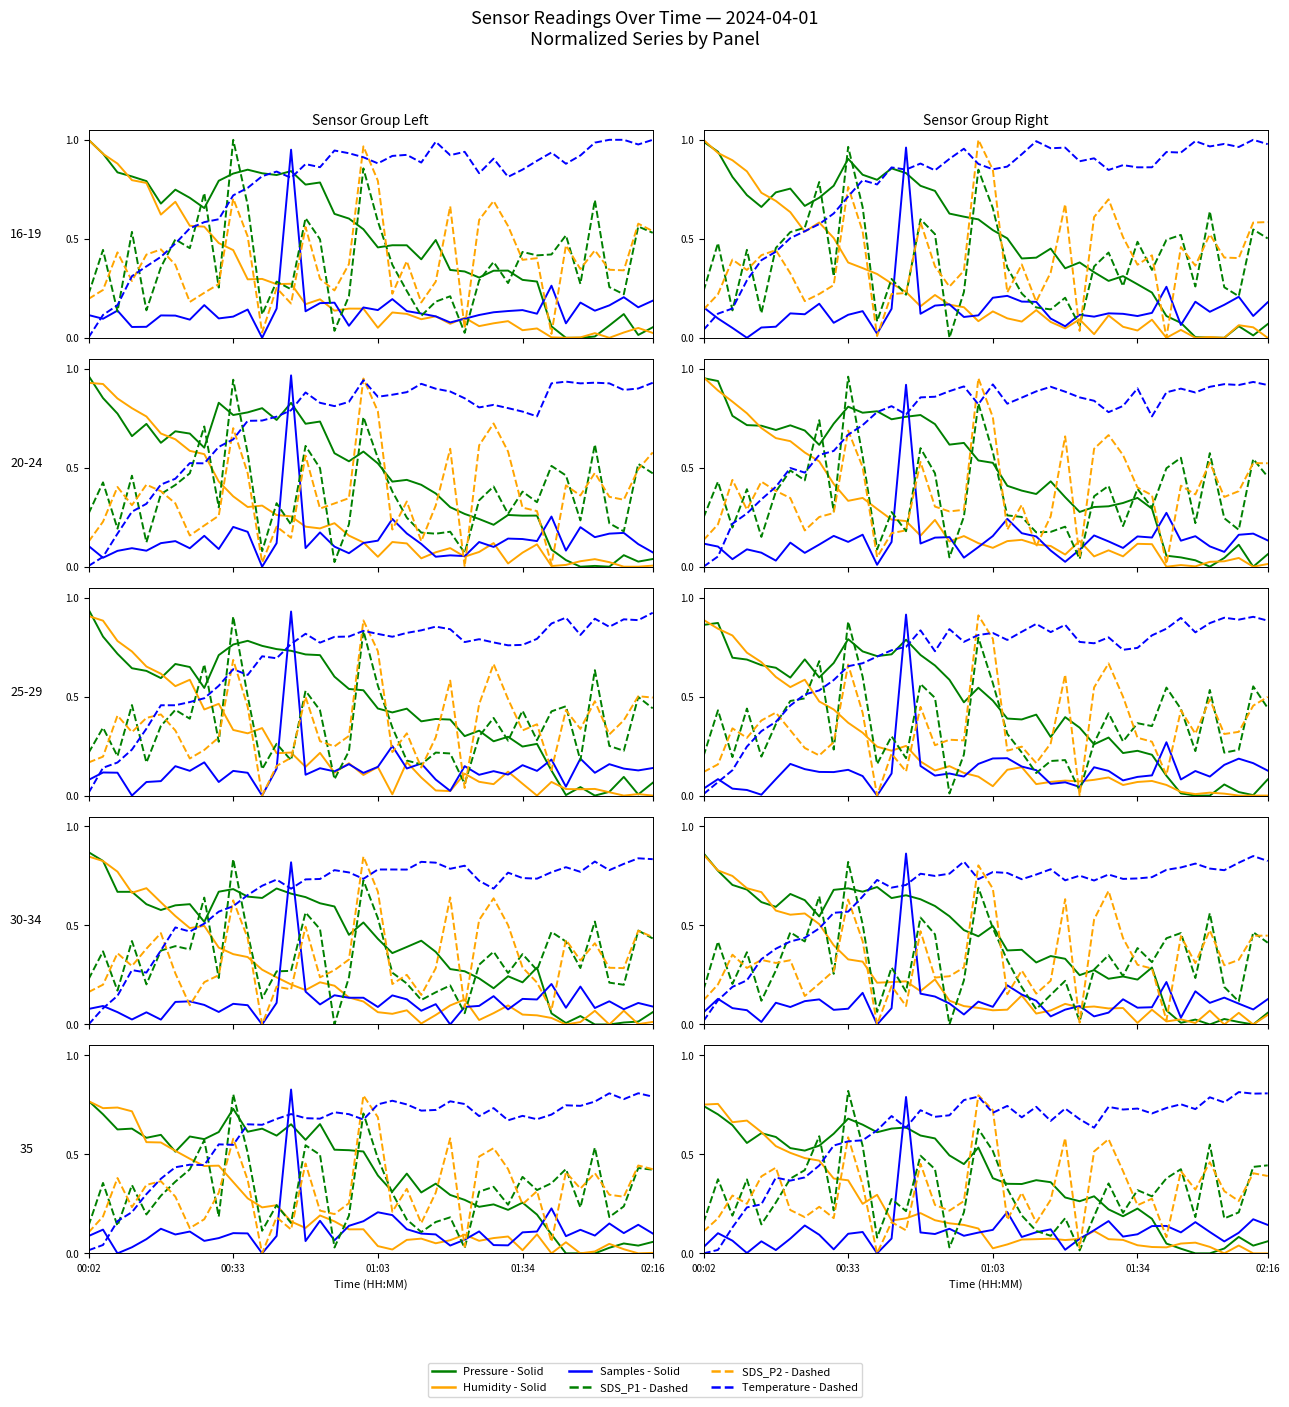

What is the difference between the second highest and second lowest values in the Pressure - Solid series?

0.7